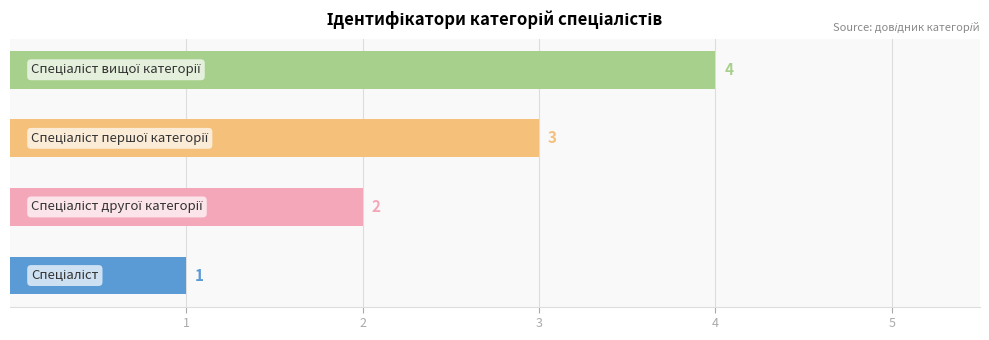

Count the values in the range 2 to 4.

3